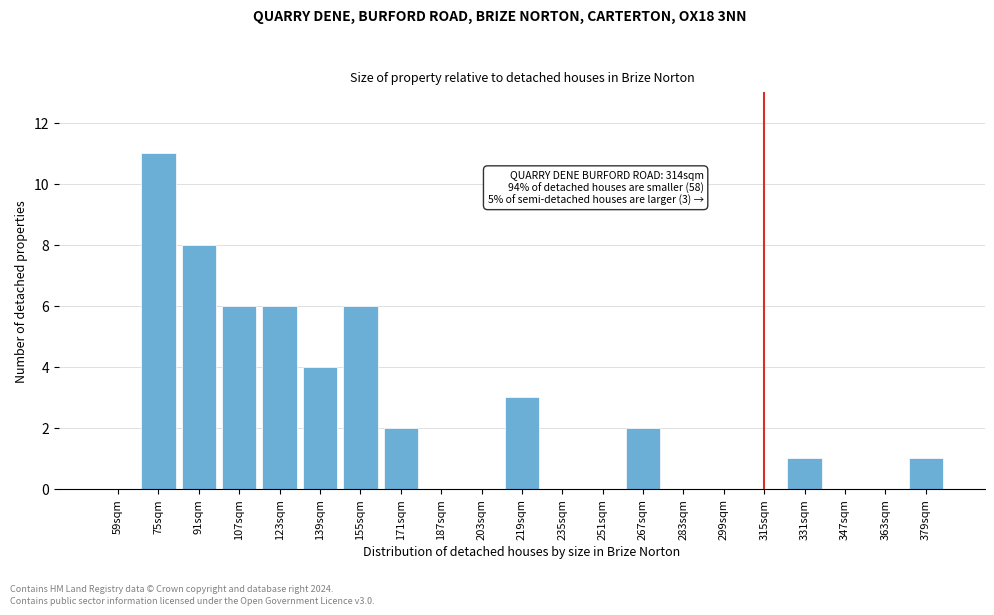

Reading left to right, what are all the values shown in this chart?

59sqm=0	75sqm=11	91sqm=8	107sqm=6	123sqm=6	139sqm=4	155sqm=6	171sqm=2	187sqm=0	203sqm=0	219sqm=3	235sqm=0	251sqm=0	267sqm=2	283sqm=0	299sqm=0	315sqm=0	331sqm=1	347sqm=0	363sqm=0	379sqm=1